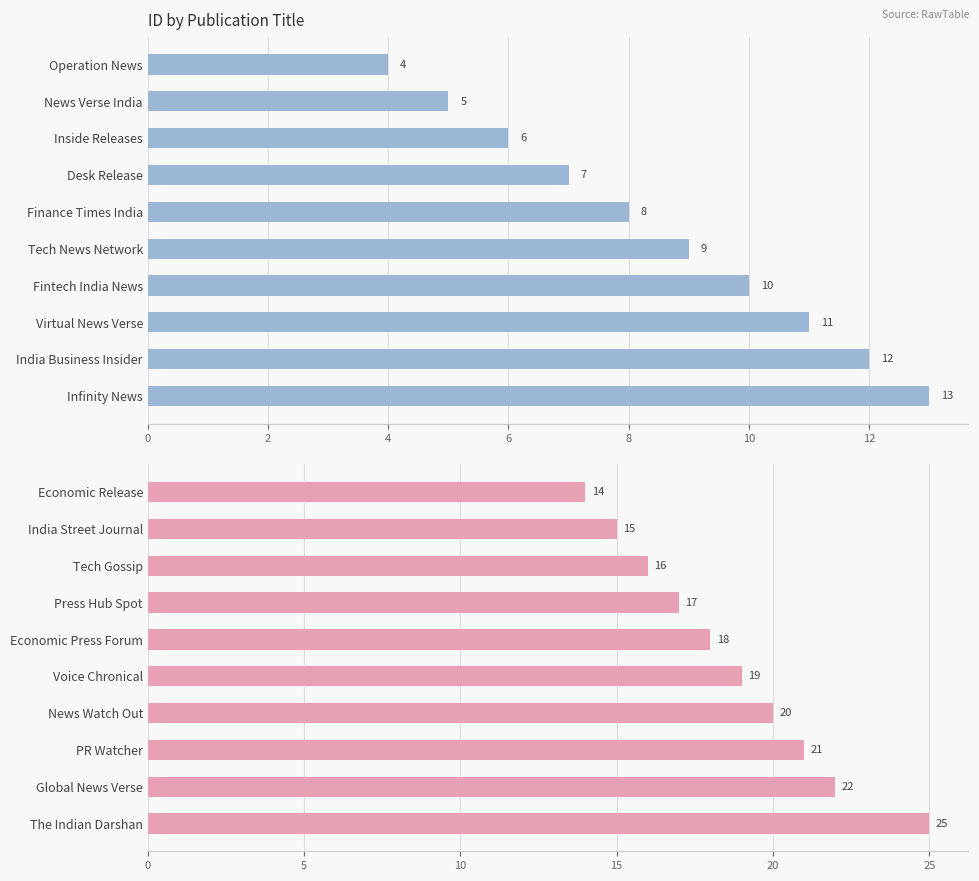

Which has a higher value, Economic Press Forum or The Indian Darshan?

The Indian Darshan